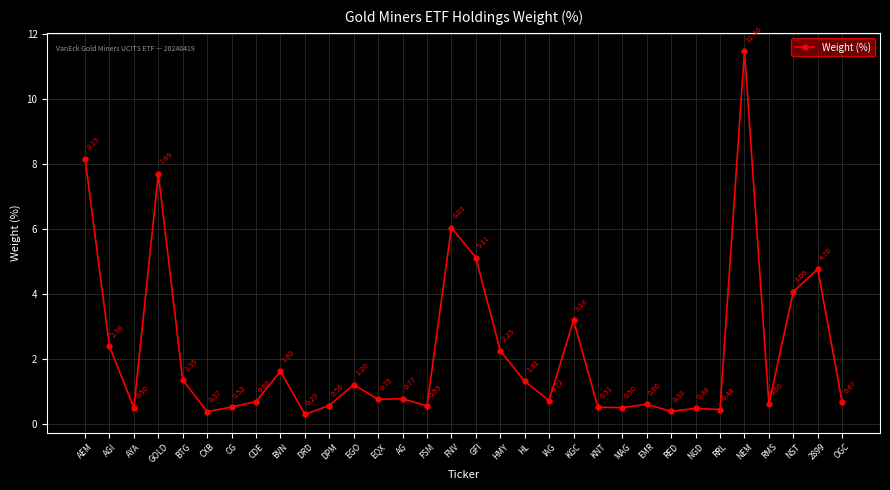

How many lines are shown in the chart?

1